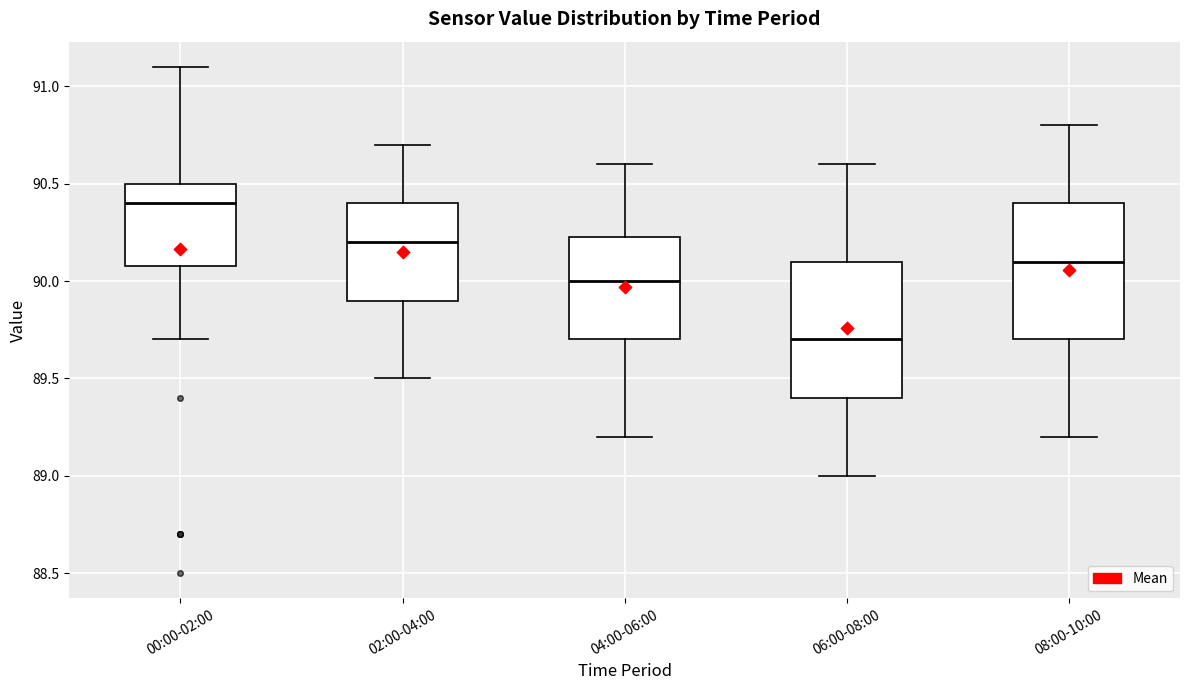

Where does the median line of the box for 06:00-08:00 sit on the y-axis? The values are not printed on the chart, so give them approximately, as read against the axis.

89.70